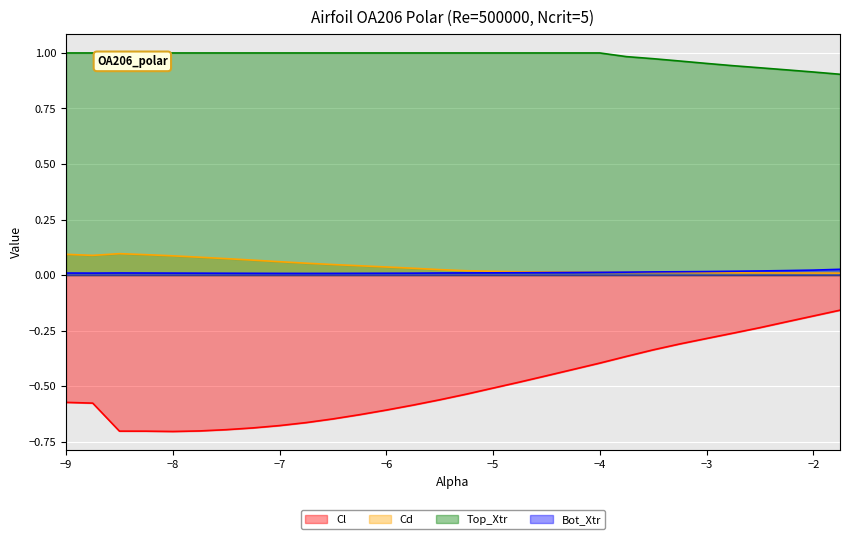

What are all the series names shown in the legend?

Cl, Cd, Top_Xtr, Bot_Xtr